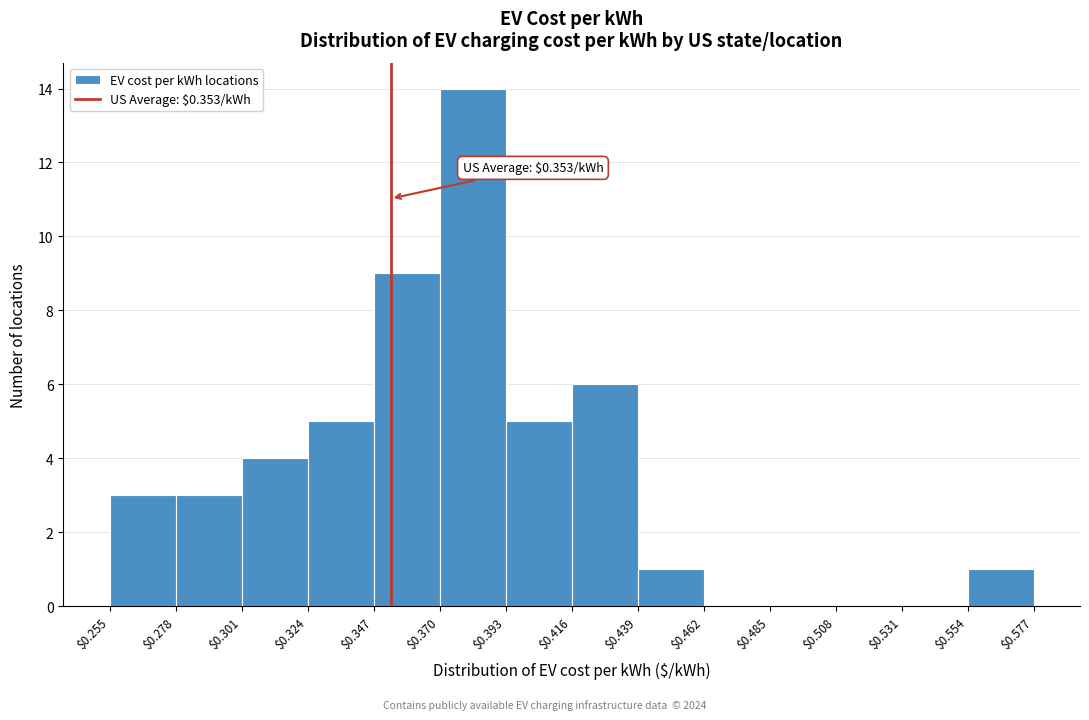

Which range on the x-axis has the tallest bar?

$0.370 to $0.393